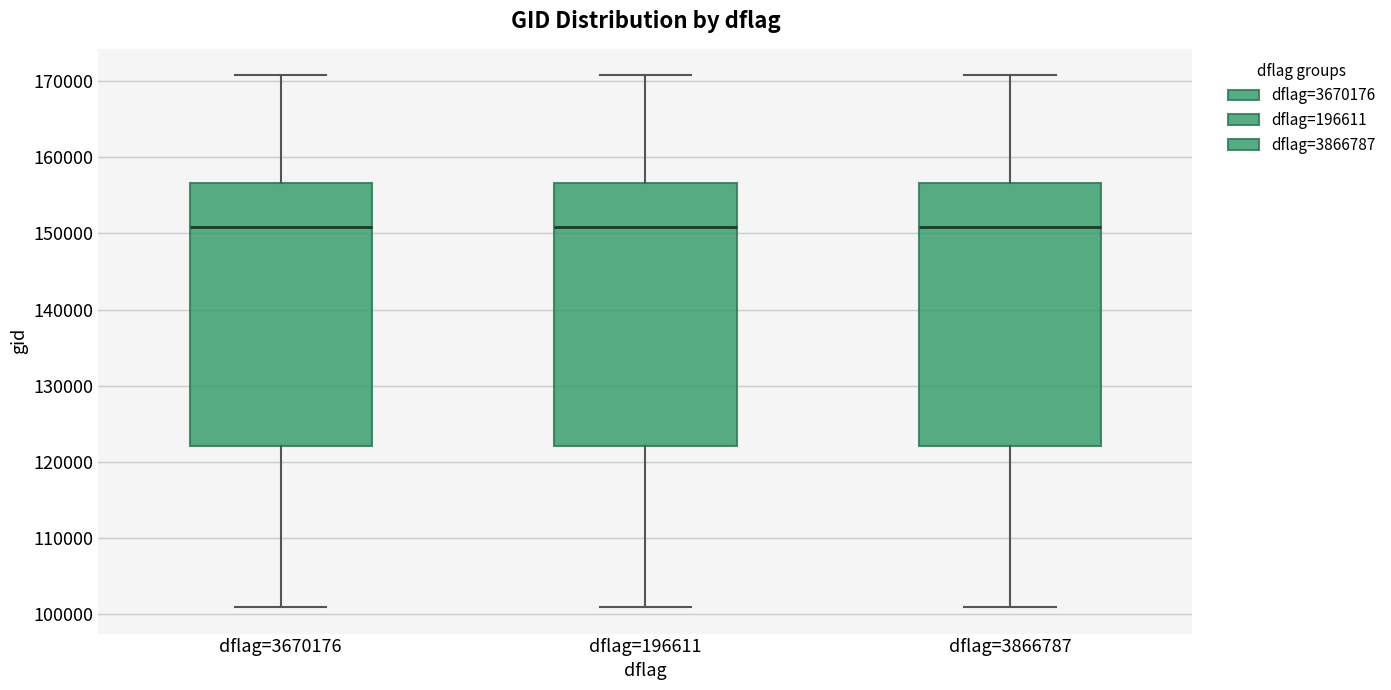

Reading left to right, transcribe this box plot: for each box, give where its median line is, the range the box spans, and where its two whiskers end, as read against the y-axis. The values are not printed on the chart, so give them approximately, as read against the axis.

dflag=3670176: median 151000, box 122000 to 157000, whiskers 101000 to 171000
dflag=196611: median 151000, box 122000 to 157000, whiskers 101000 to 171000
dflag=3866787: median 151000, box 122000 to 157000, whiskers 101000 to 171000